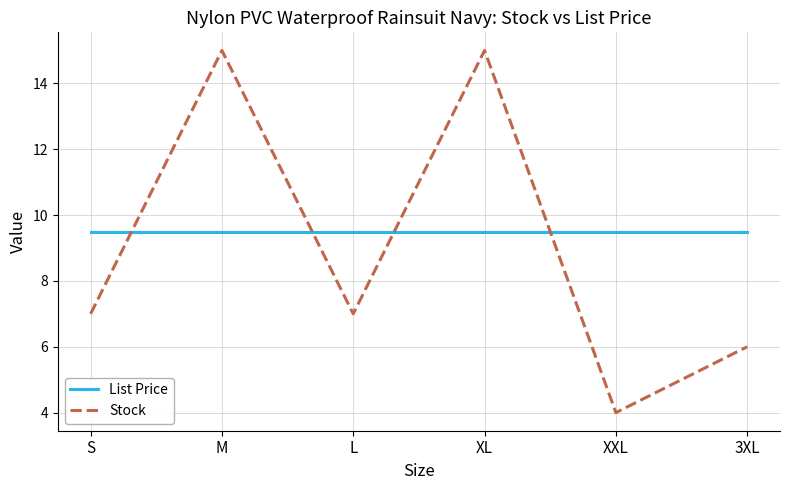

What is the highest value of the Stock series?

15.0